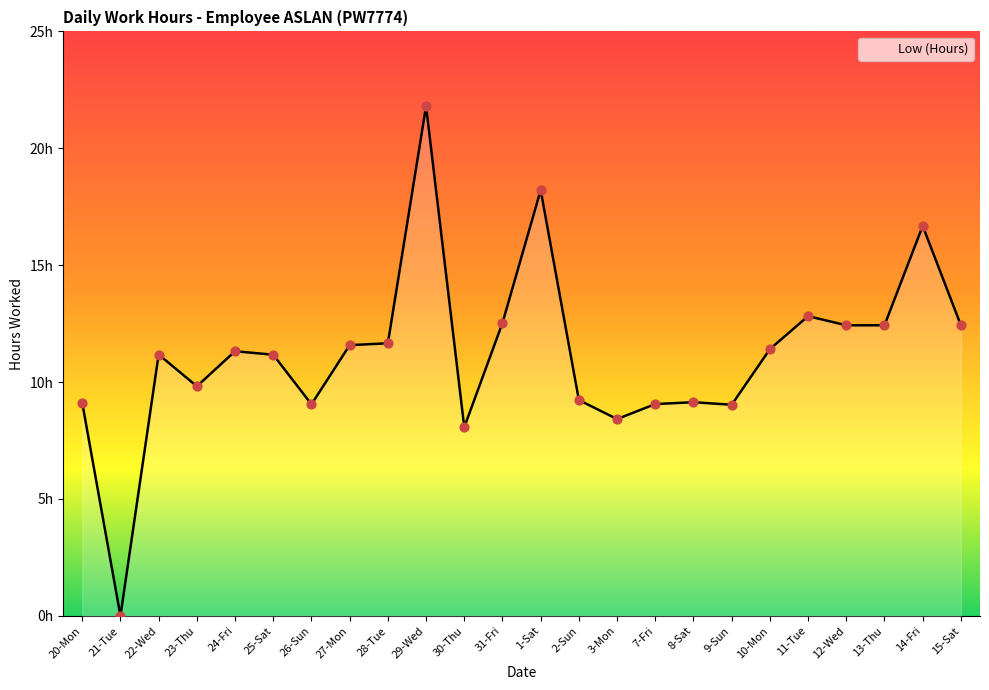

What is the ratio of the value at 23-Thu to the value at 24-Fri?

0.9